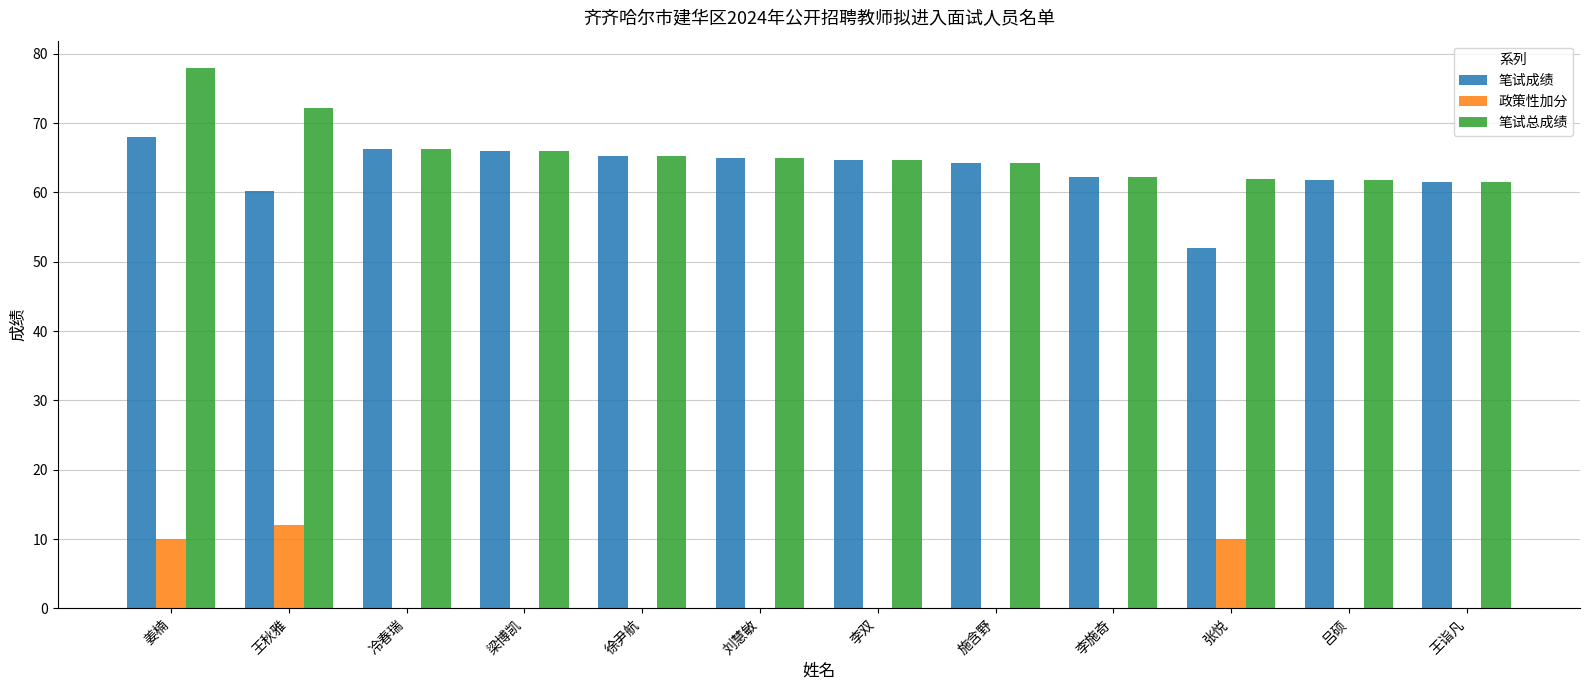

True or false: 政策性加分 has a value of -6.7 at 李双.

False